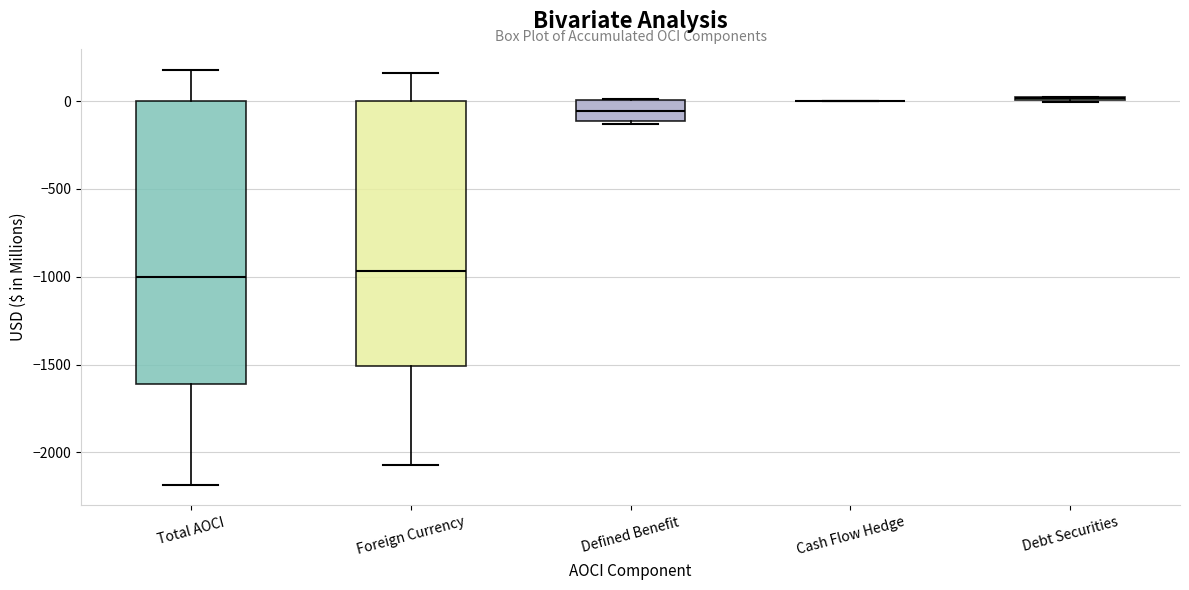

Which box is the tallest, from its lower edge to its upper edge?

Total AOCI